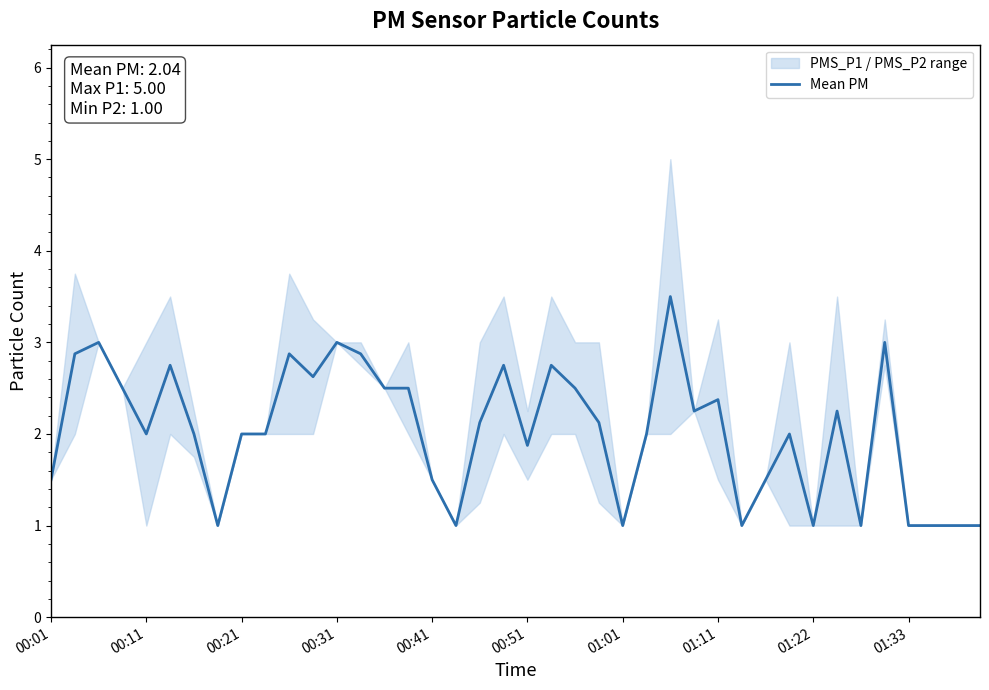

What is the minimum value shown in the chart?

1.0